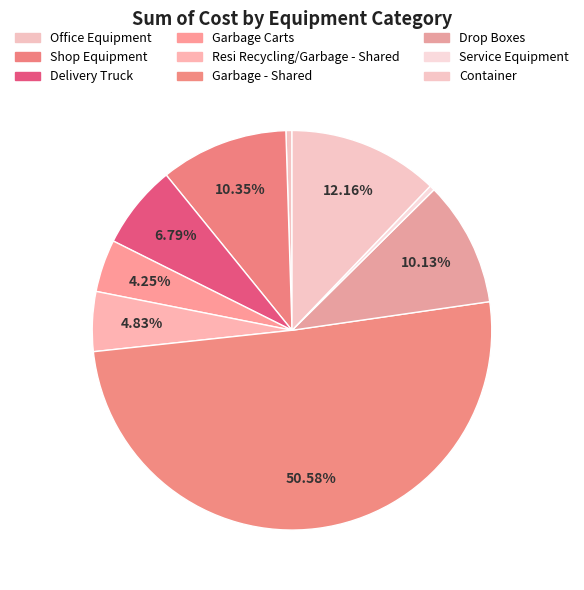

How many slices are in this pie chart?

9